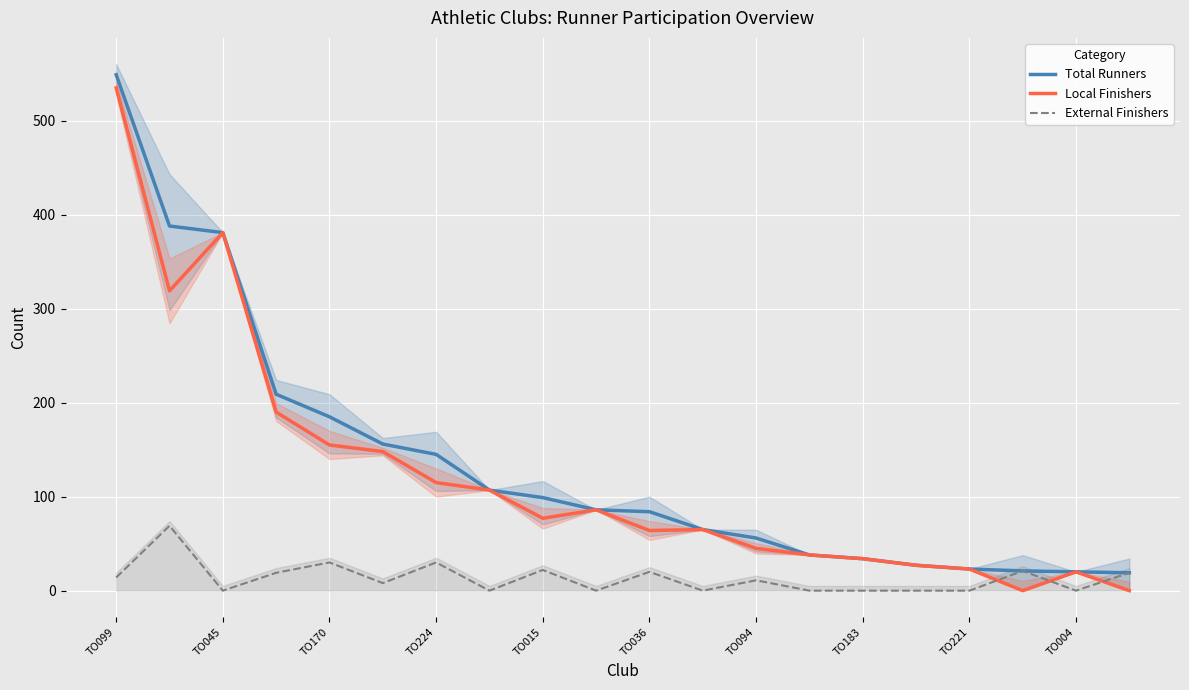

After their last crossing, which series has the higher values: External Finishers or Local Finishers?

External Finishers